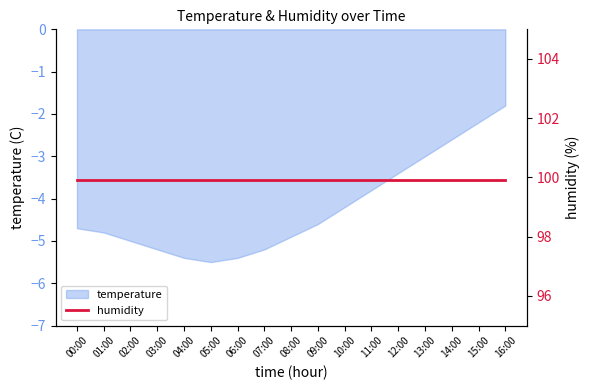

Where is the data nearest to the value -3?

13:00